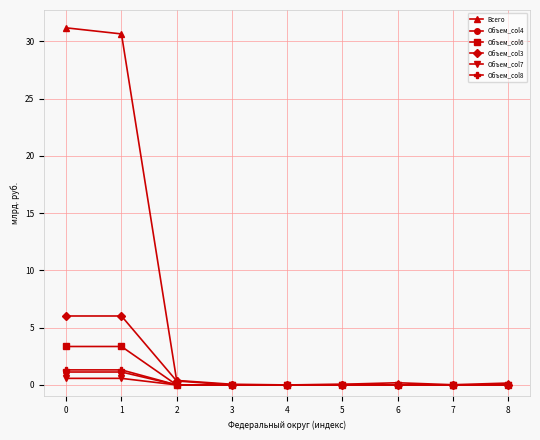

True or false: Объем_col7 has a value of 0.6 at 1.

True